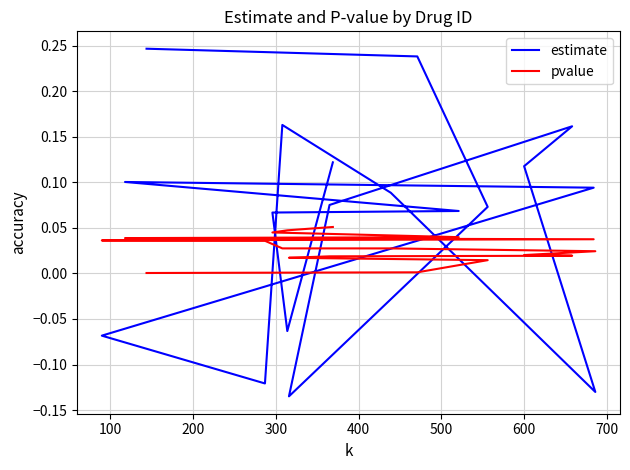

List the series in order of their peak value, highest first.

estimate, pvalue